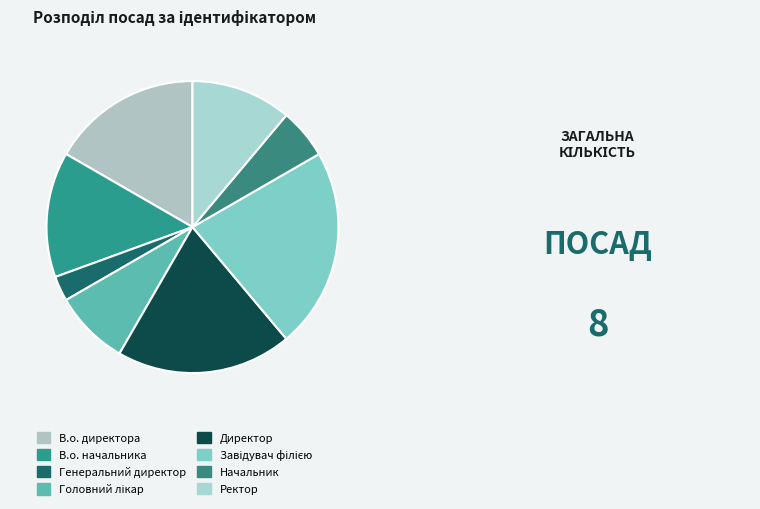

What is the change in value from В.о. начальника to Ректор?

-1